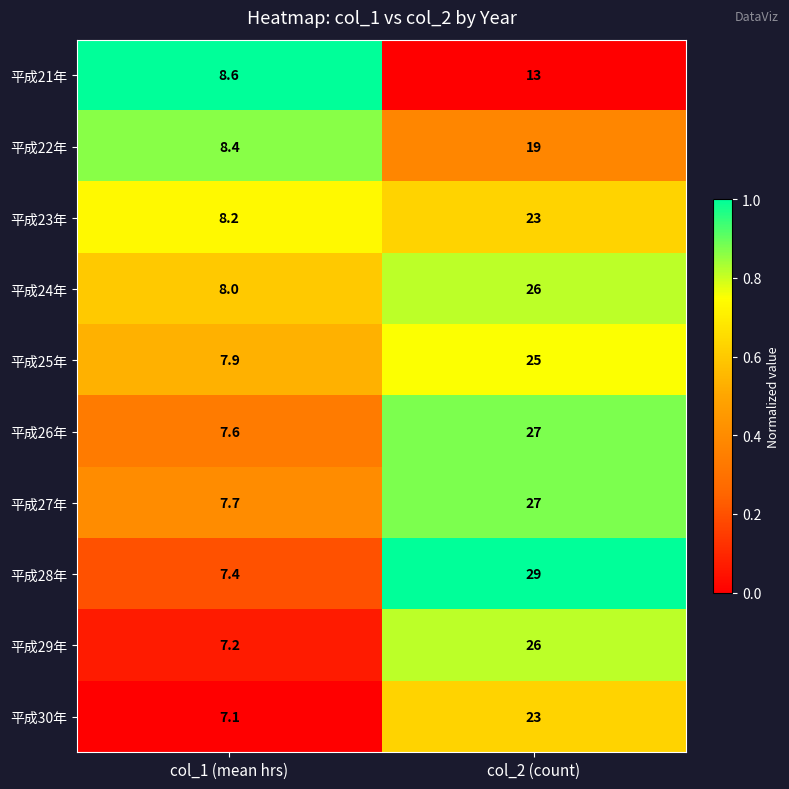

Which series has the largest range (max minus min)?

平成28年